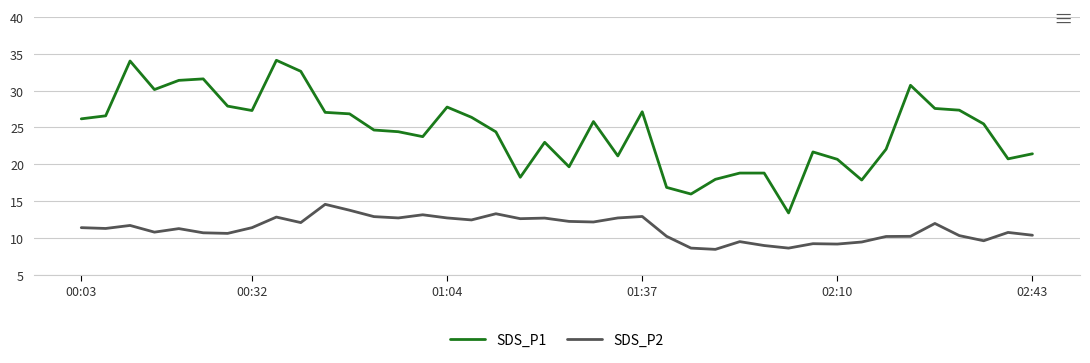

True or false: SDS_P1 and SDS_P2 intersect in this chart.

False